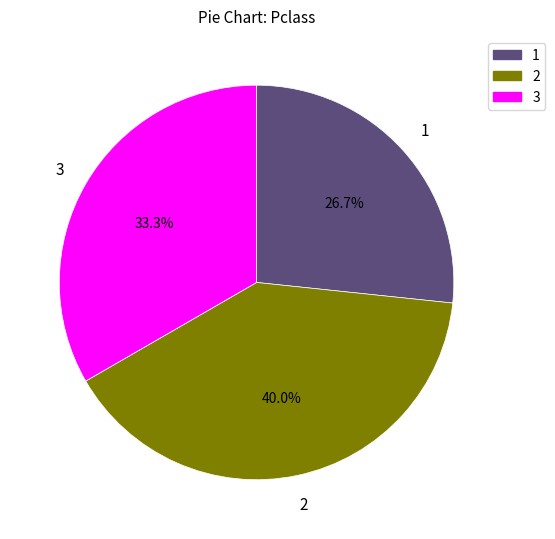

Does any single category account for the majority?

No